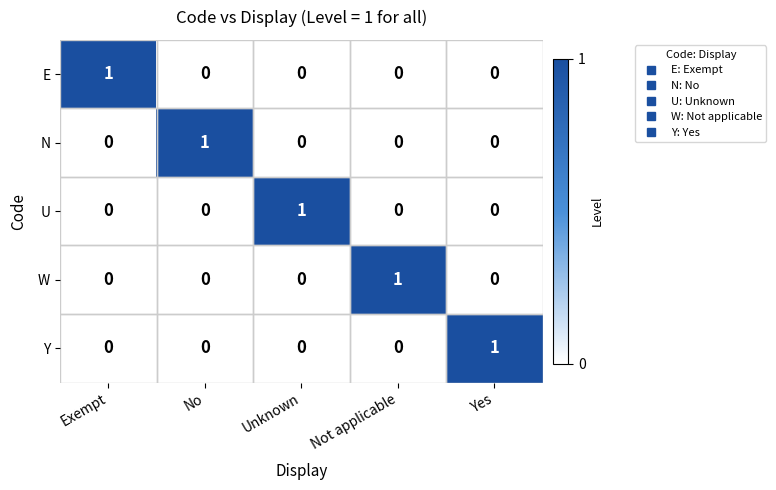

True or false: E has a value of 2 at Exempt.

False